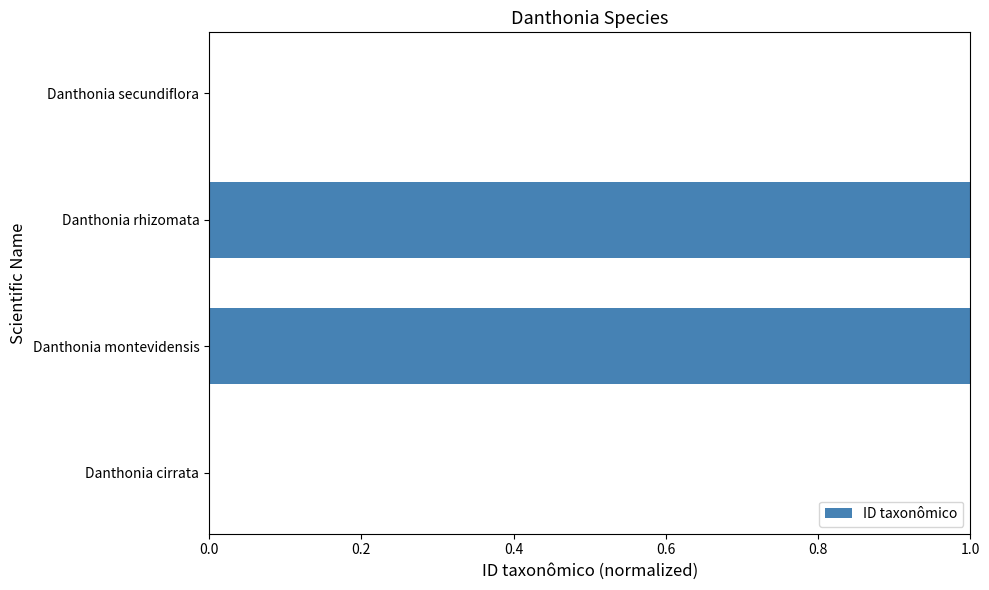

True or false: the data shows 0.7 at Danthonia cirrata.

False